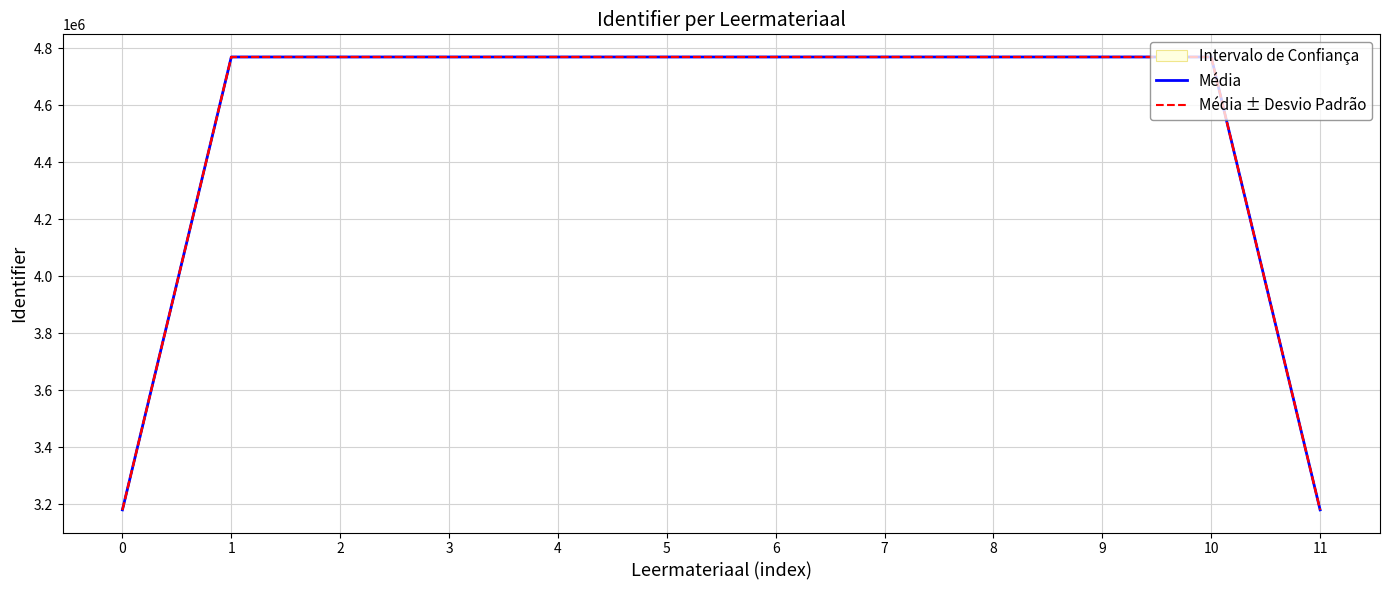

At which label is Média closest to 3974588?

1